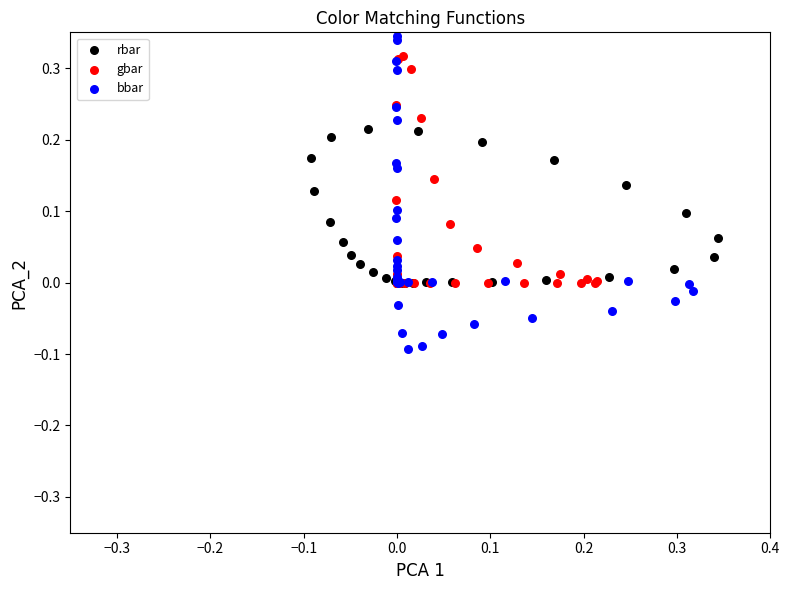

Which series reaches the minimum Y coordinate?

bbar